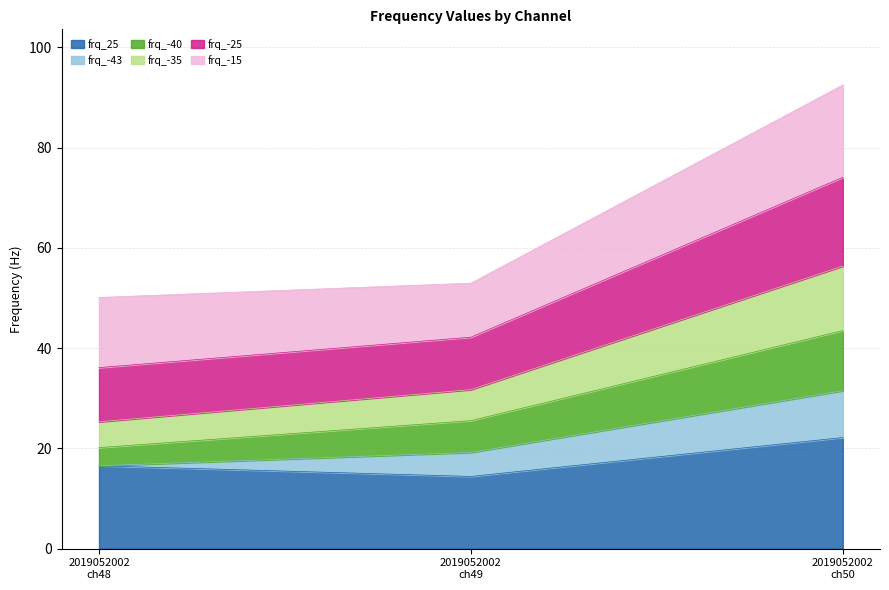

What is the maximum value for frq_25?

22.2